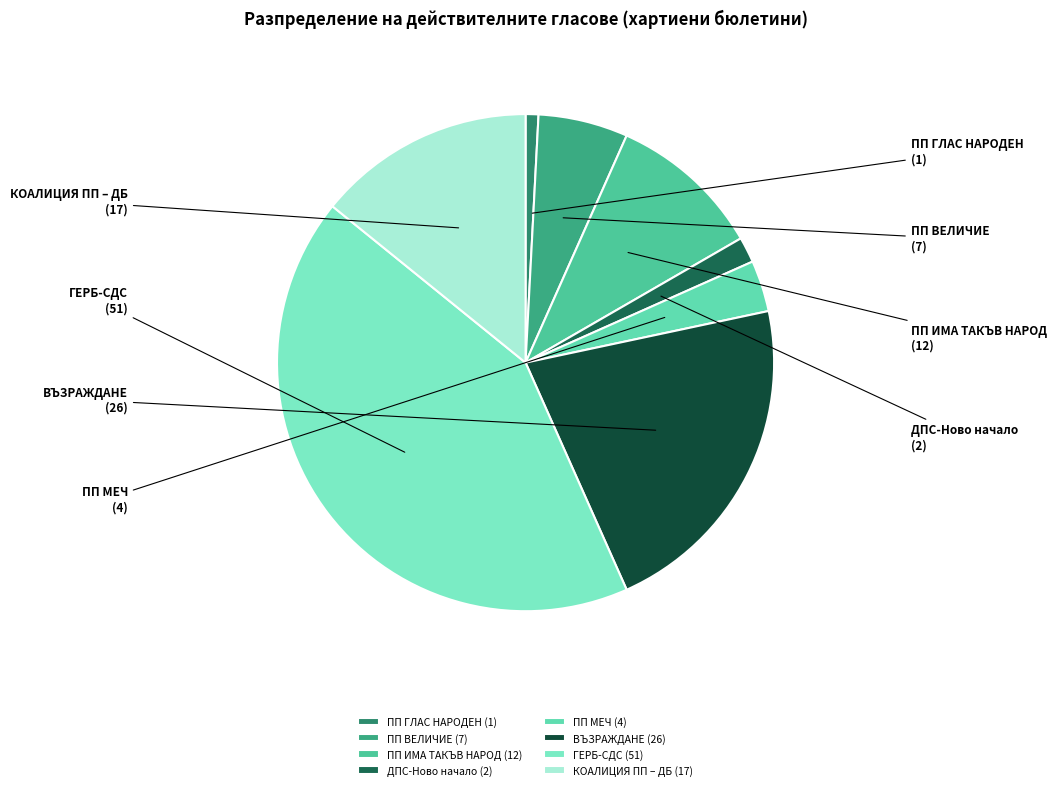

Is the sum of ПП МЕЧ and ПП ВЕЛИЧИЕ greater than half?

No